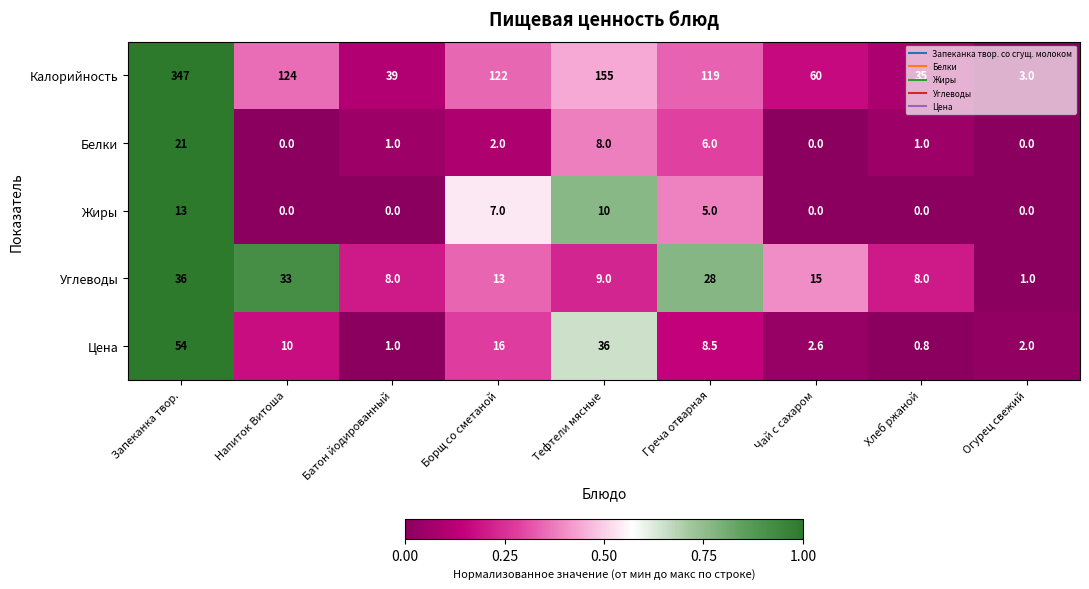

What is the total value across all series at Запеканка твор.?

471.0